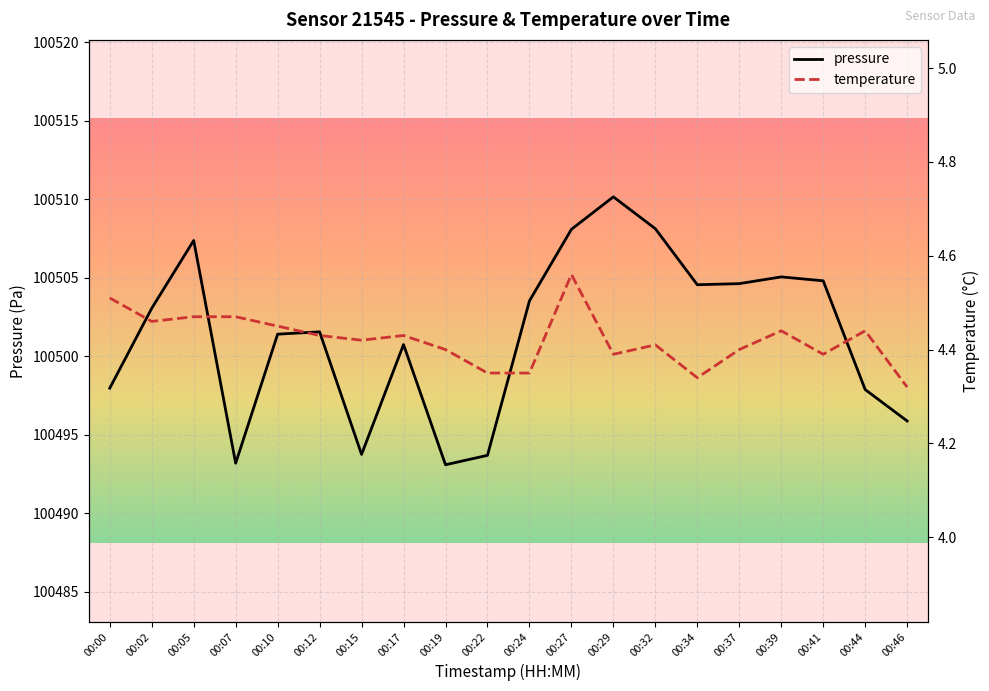

How many interior local peaks does the temperature series have?

5